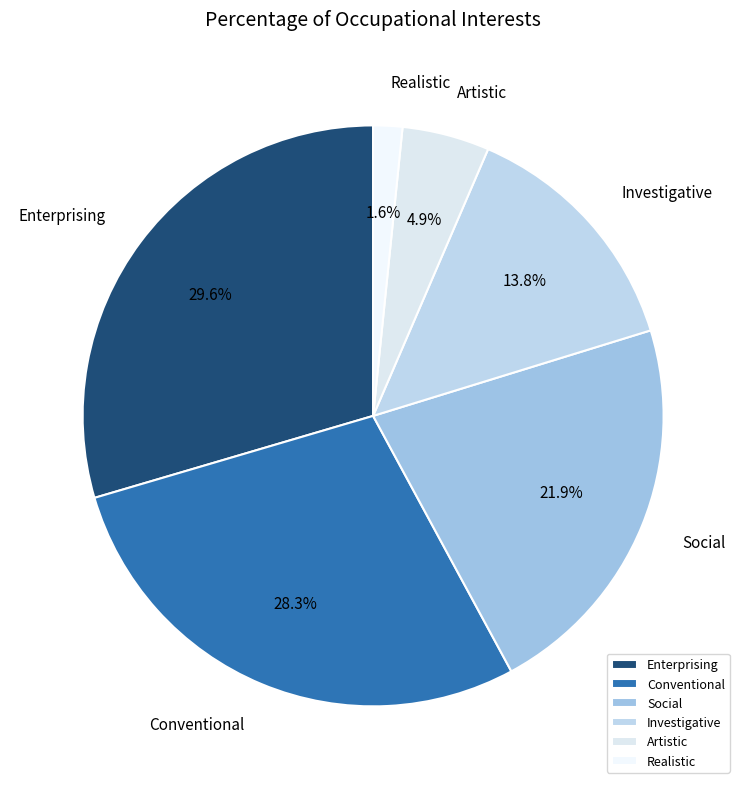

How many slices are in this pie chart?

6